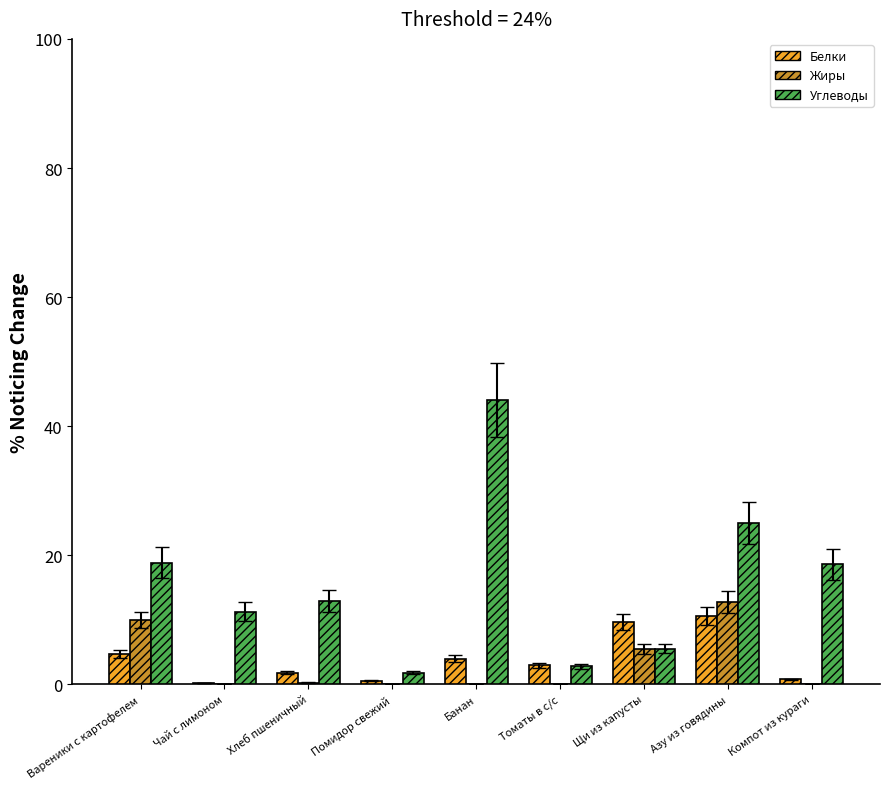

What is the highest value of the Белки series?

10.6